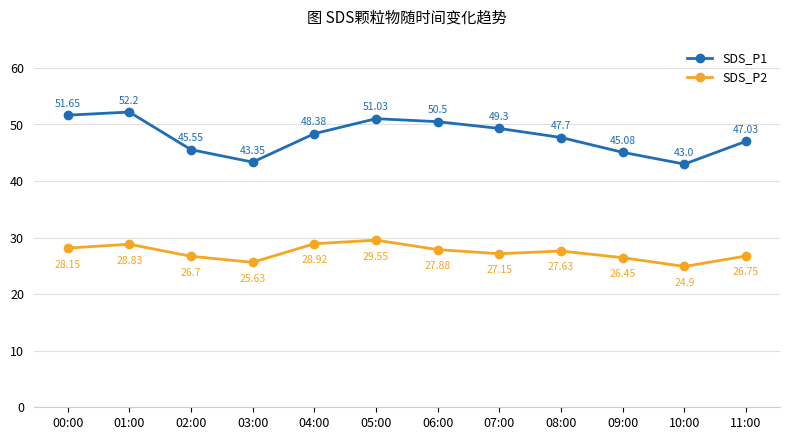

List the labels in order of SDS_P1 value, smallest first.

10:00, 03:00, 09:00, 02:00, 11:00, 08:00, 04:00, 07:00, 06:00, 05:00, 00:00, 01:00